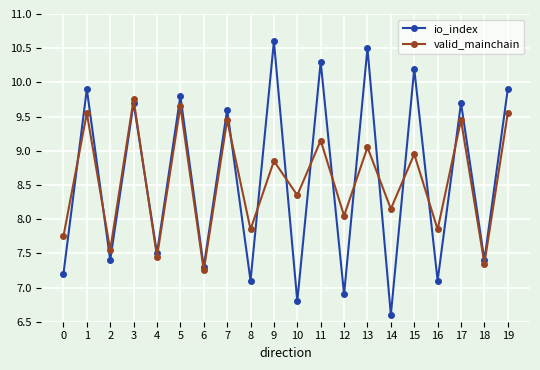

How many lines are shown in the chart?

2